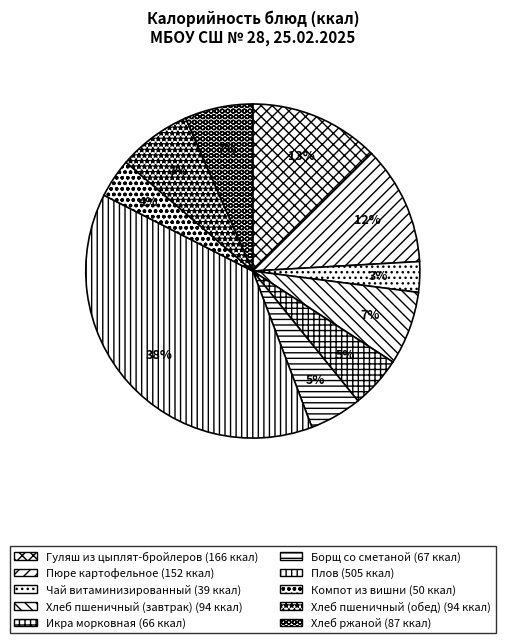

Does Хлеб пшеничный (обед) account for over 50% of the chart?

No